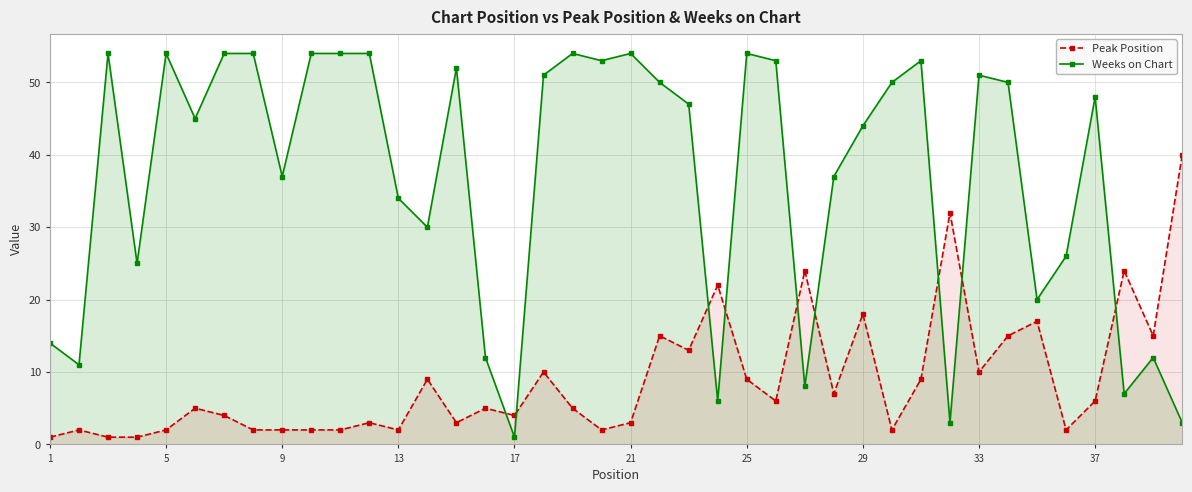

Which series has the largest total across all categories?

Weeks on Chart